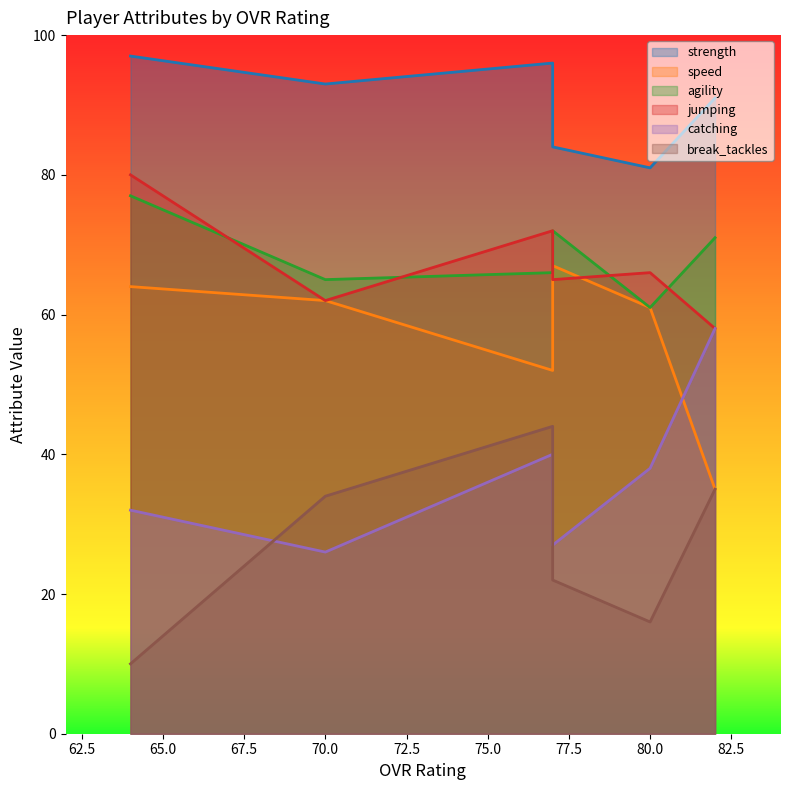

At how many categories does at least one series exceed 16?

6